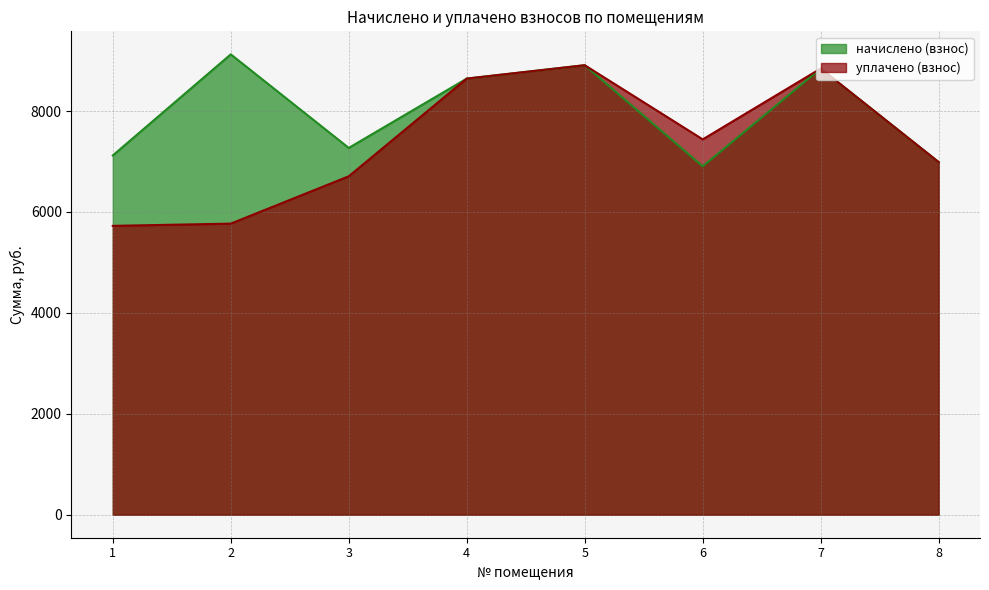

What are all the series names shown in the legend?

начислено (взнос), уплачено (взнос)